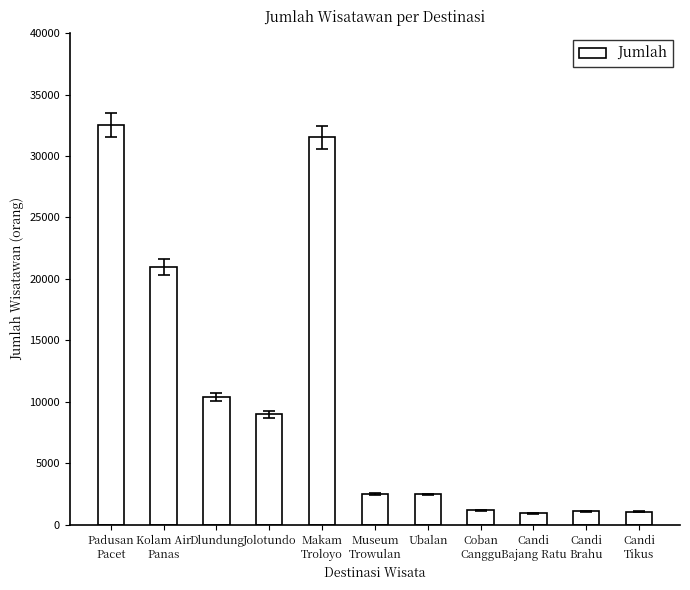

The value at Jolotundo is 5757. True or false?

False